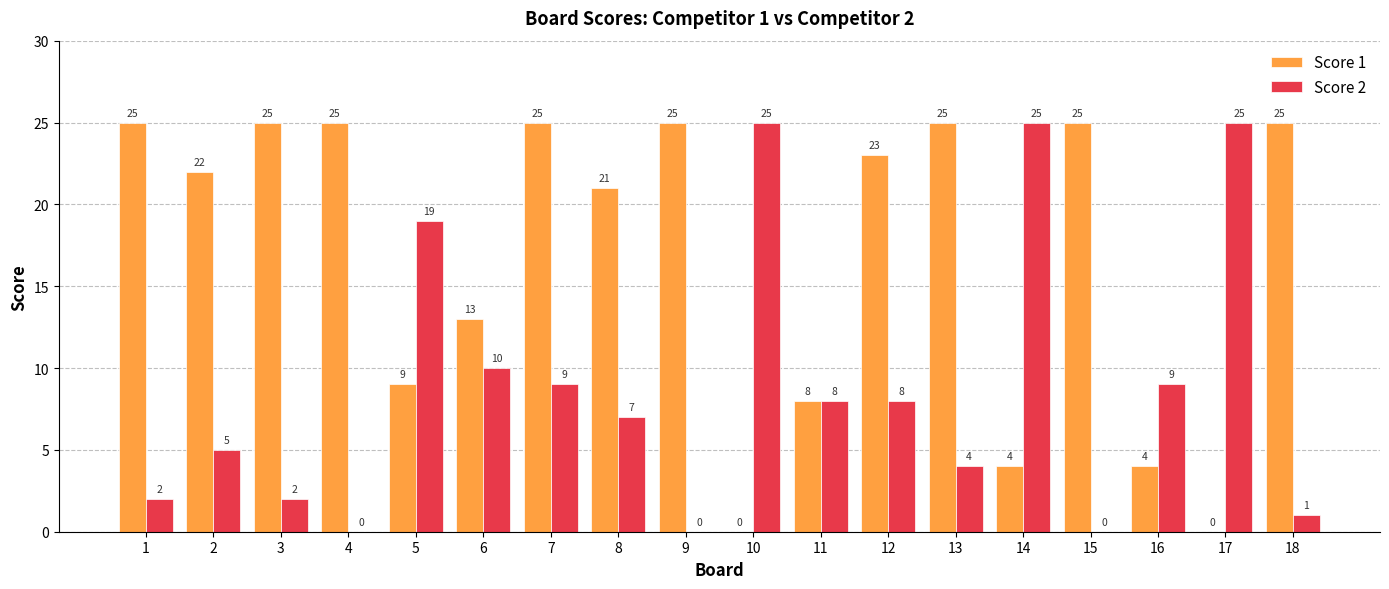

What is the approximate value of Score 1 at 7, to the nearest 5?

25